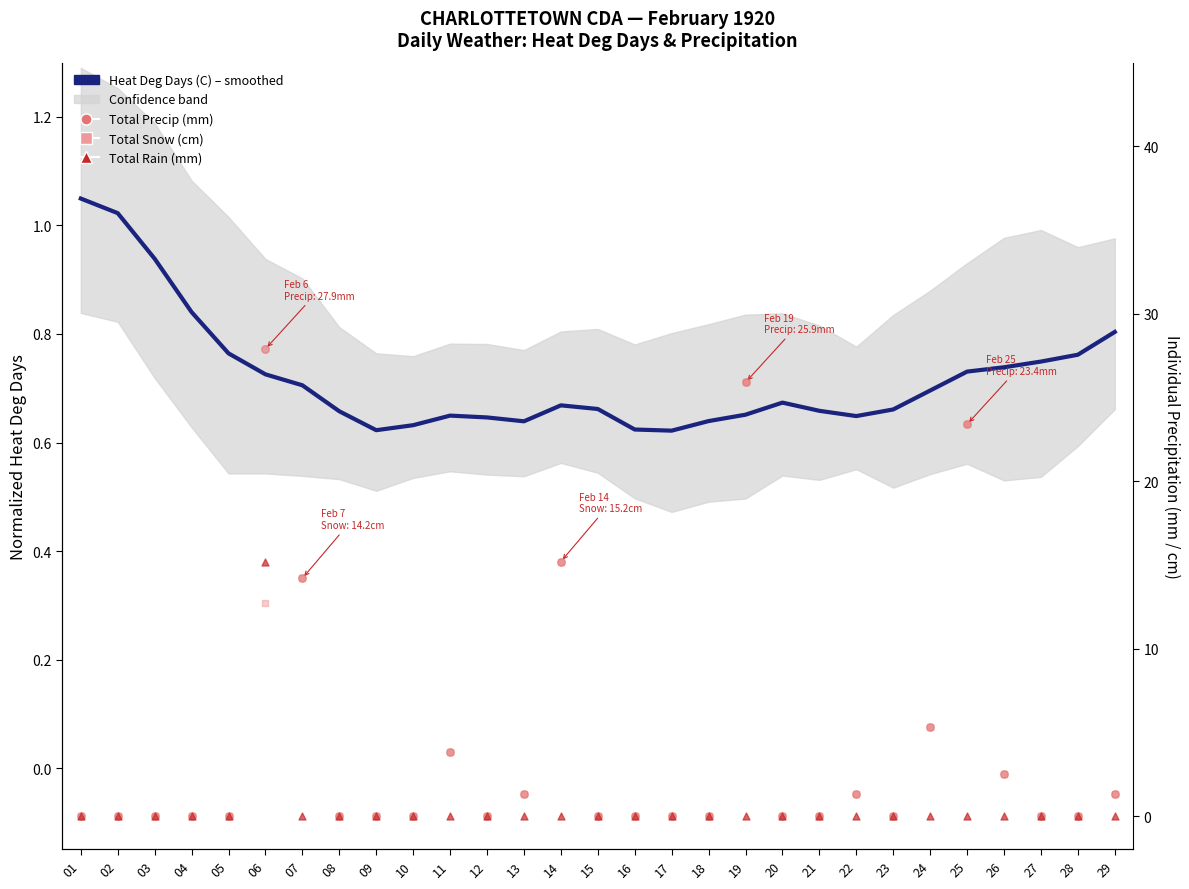

Which series has the largest total across all categories?

Total Precip (mm)